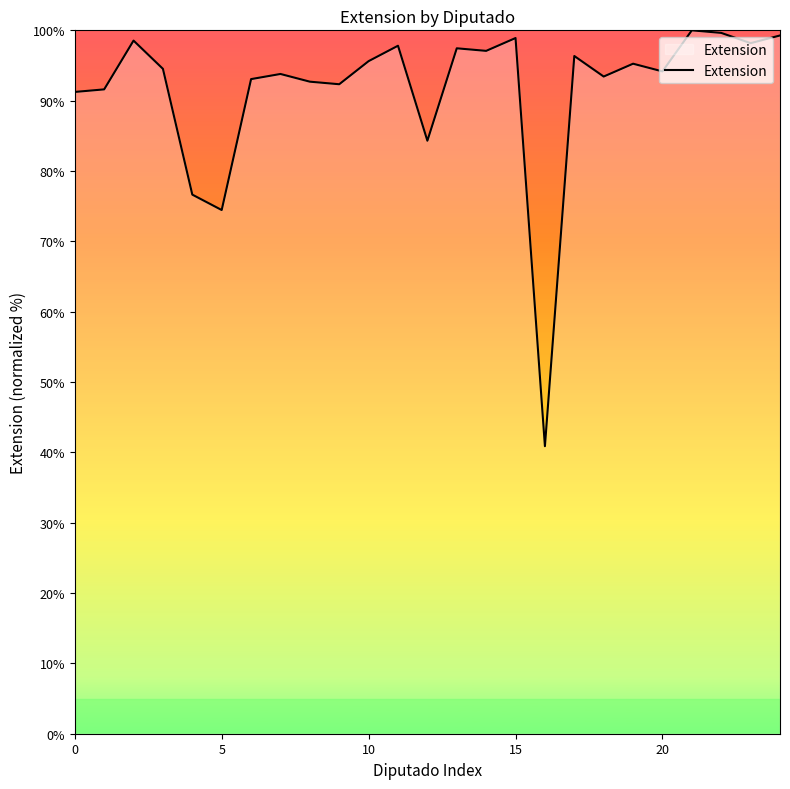

What is the maximum value shown in the chart?

100.0